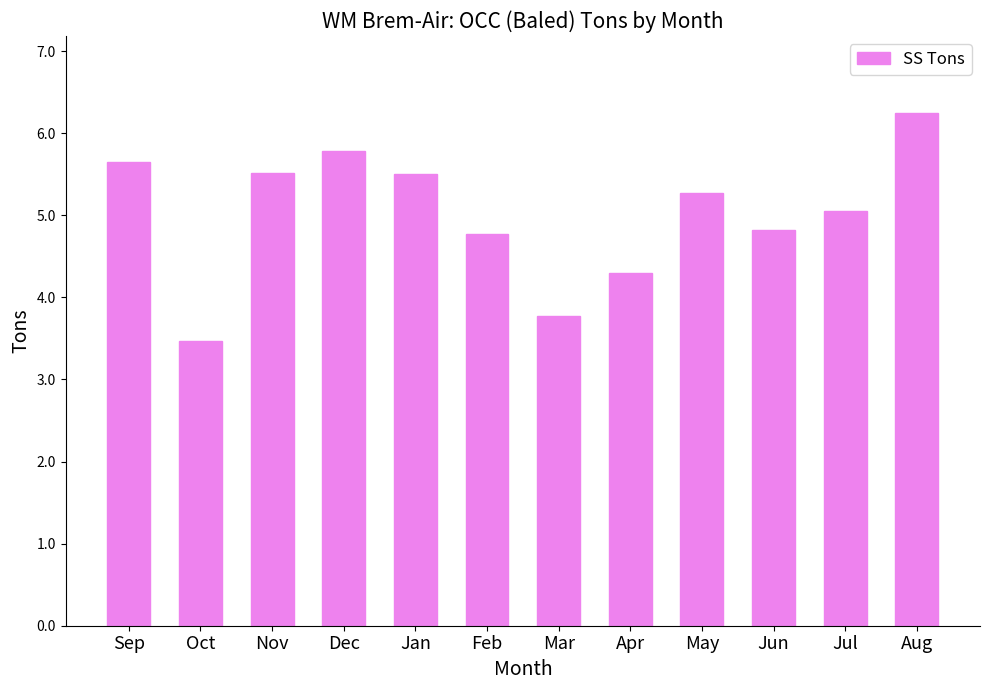

At which label is the value closest to 4?

Mar